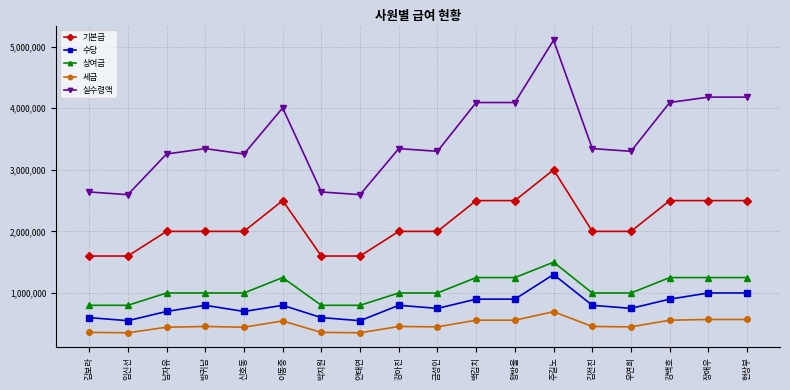

Where is the first local maximum for 실수령액?

방귀남